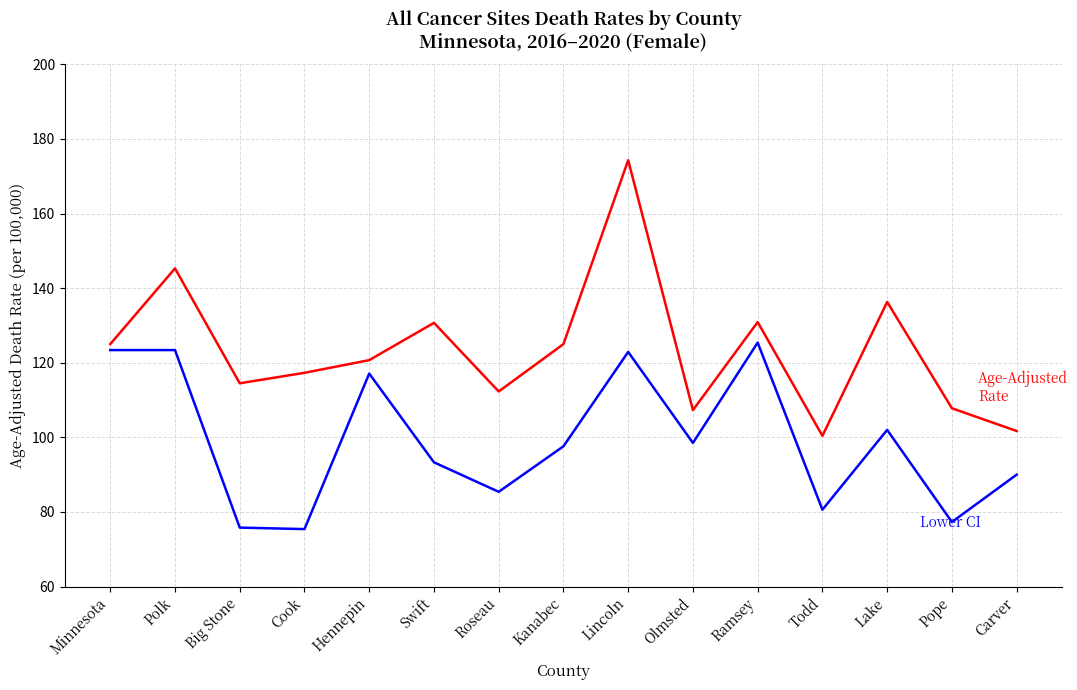

What is the smallest value displayed?

75.4